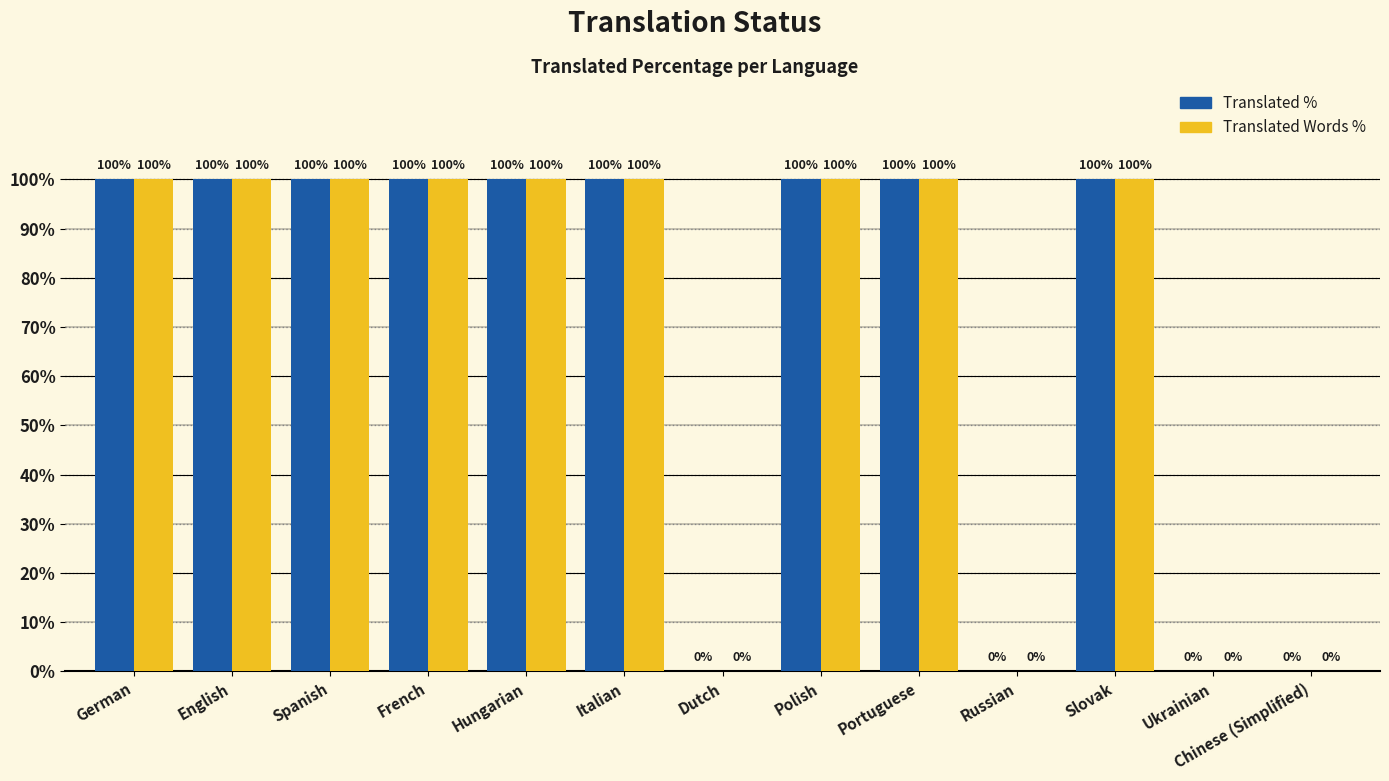

What is the greatest value displayed?

100